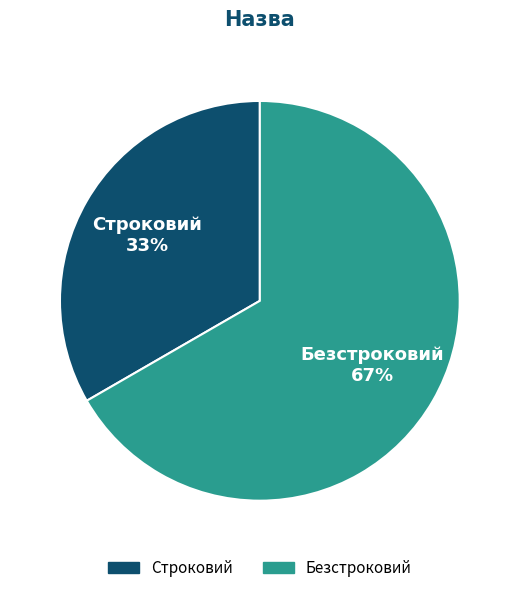

What is the largest slice in the pie chart?

Безстроковий